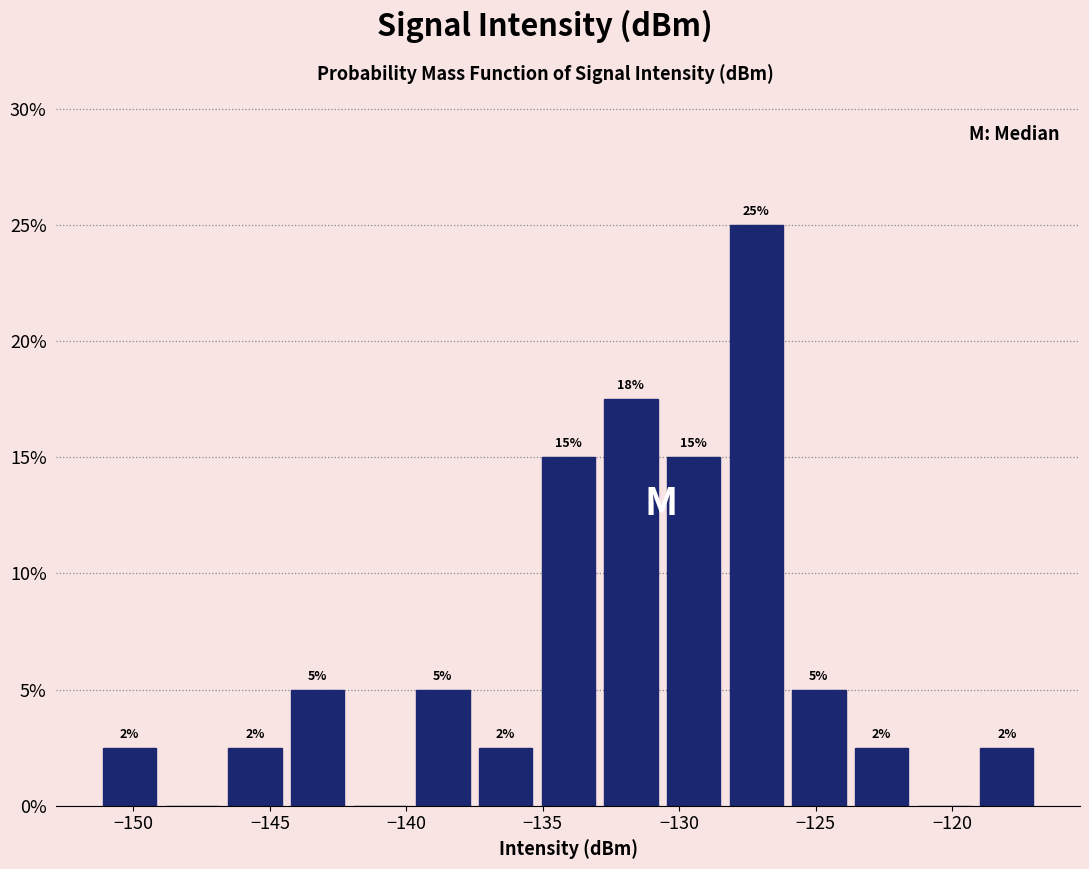

Over which range of the x-axis is the bar tallest?

-128.5 to -126.0